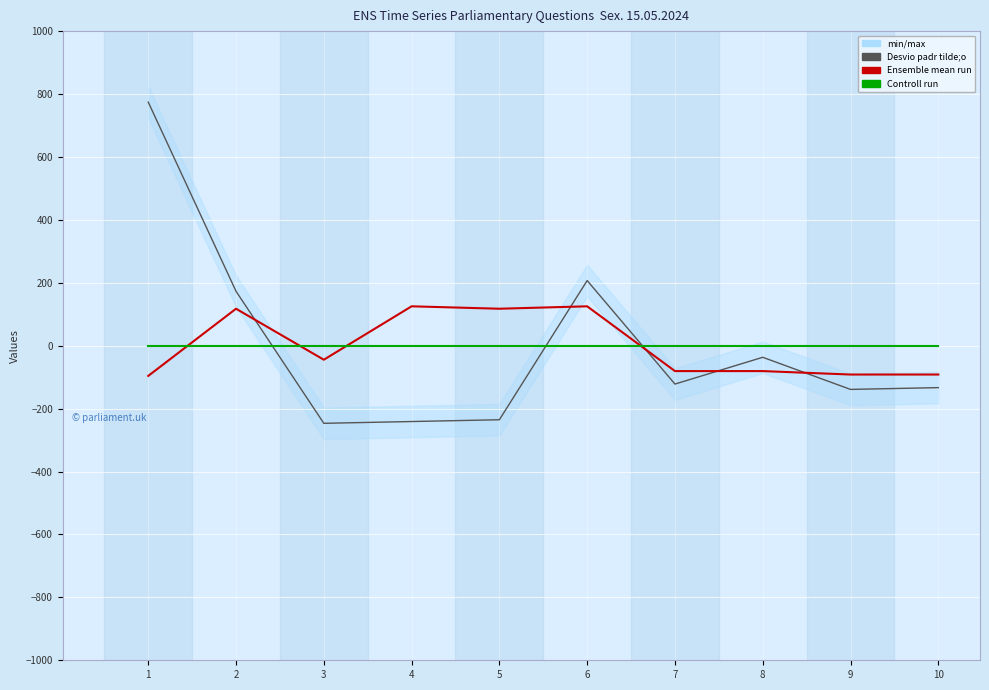

Between which two adjacent categories do Ensemble mean run and house id first intersect?

1 and 2